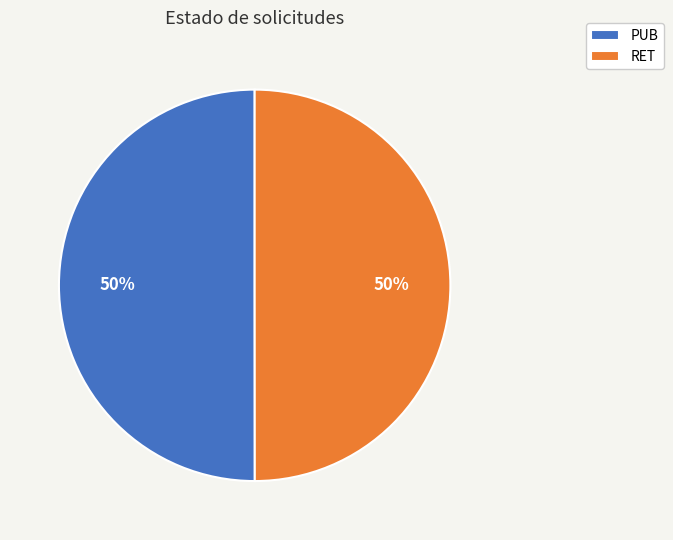

Approximately how many times larger is the value at PUB compared to RET?

1.0